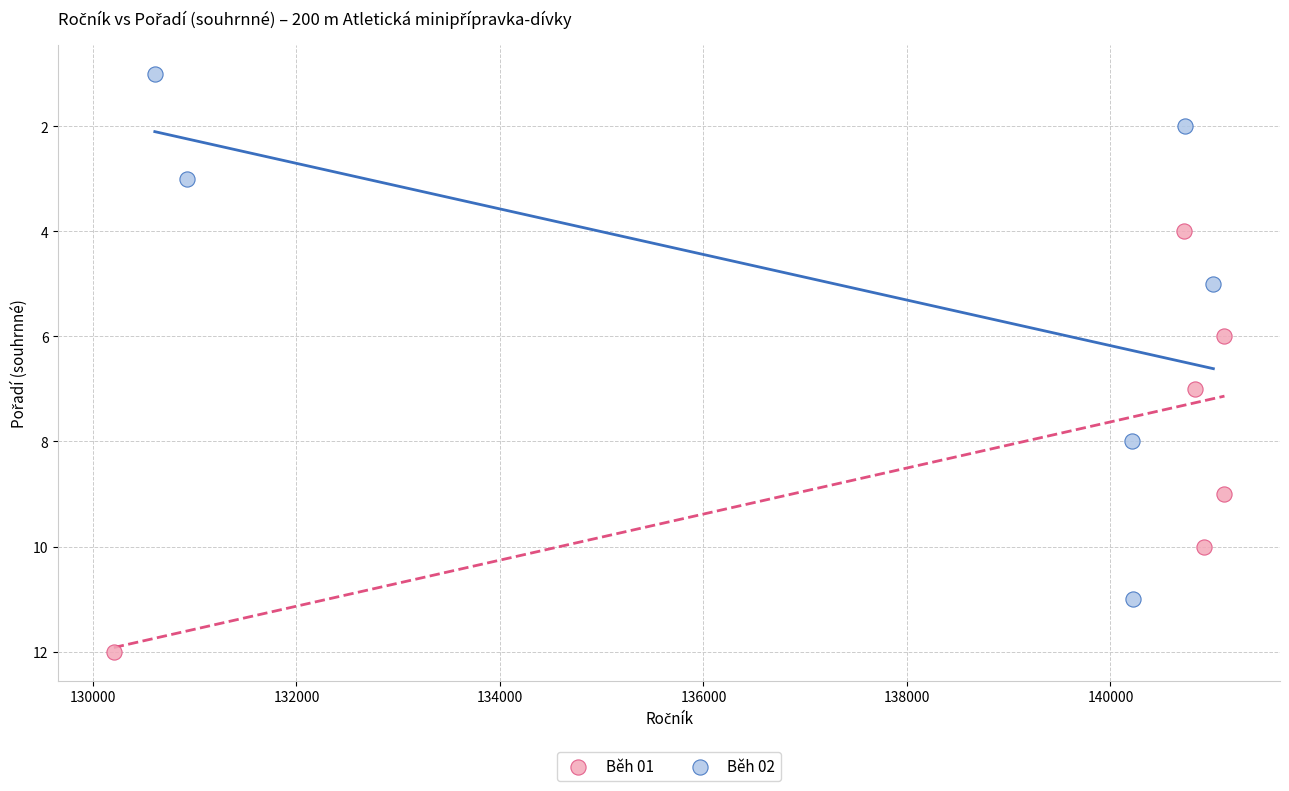

Which series reaches the maximum Y coordinate?

Běh 01